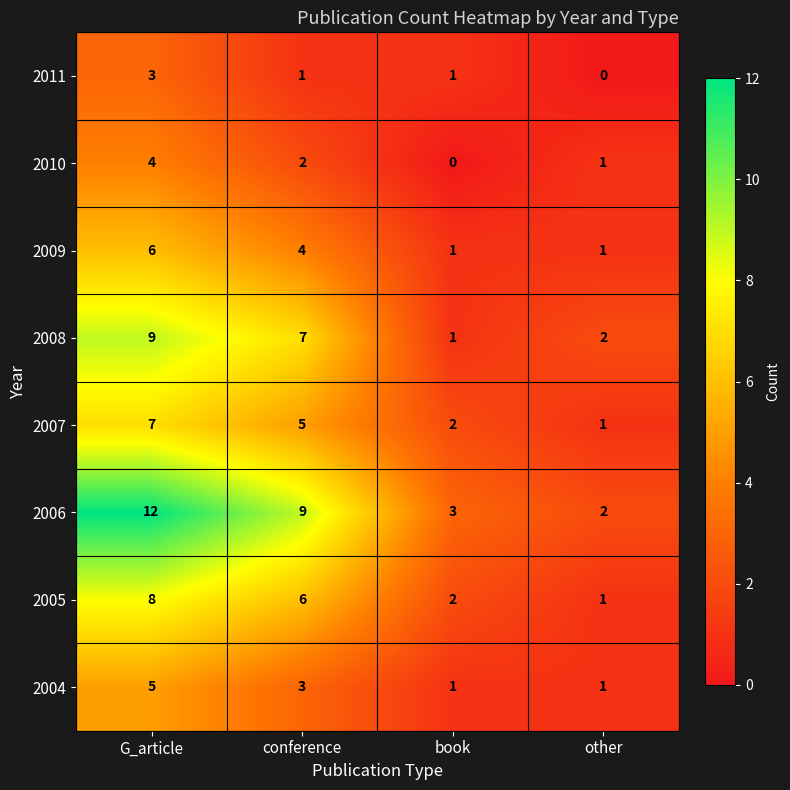

At which category does the chart reach its peak across all series?

G_article